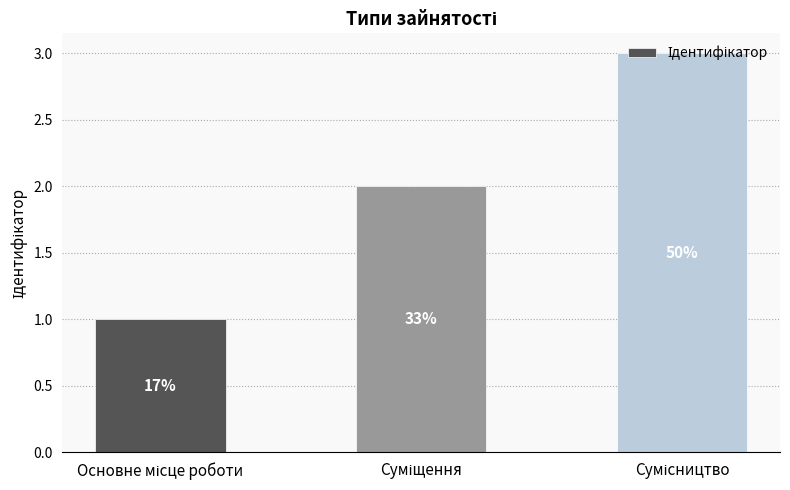

What position from the left is Сумісництво?

3